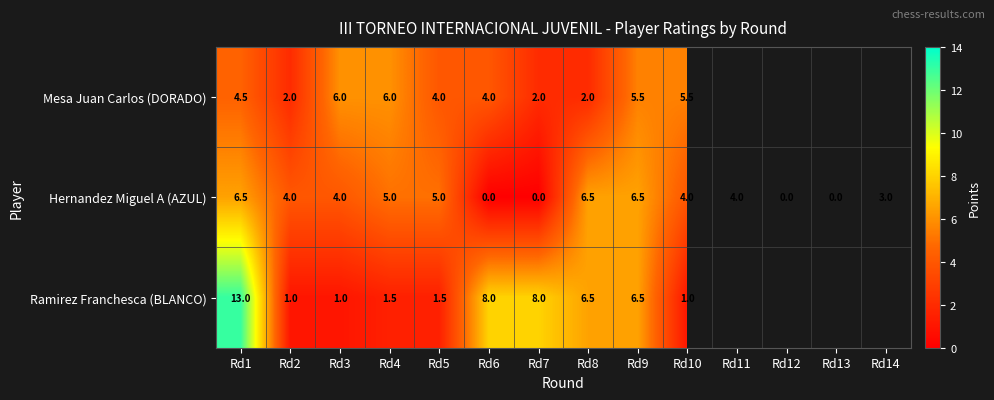

True or false: Ramirez Franchesca (BLANCO) has a value of 6.5 at Rd9.

True